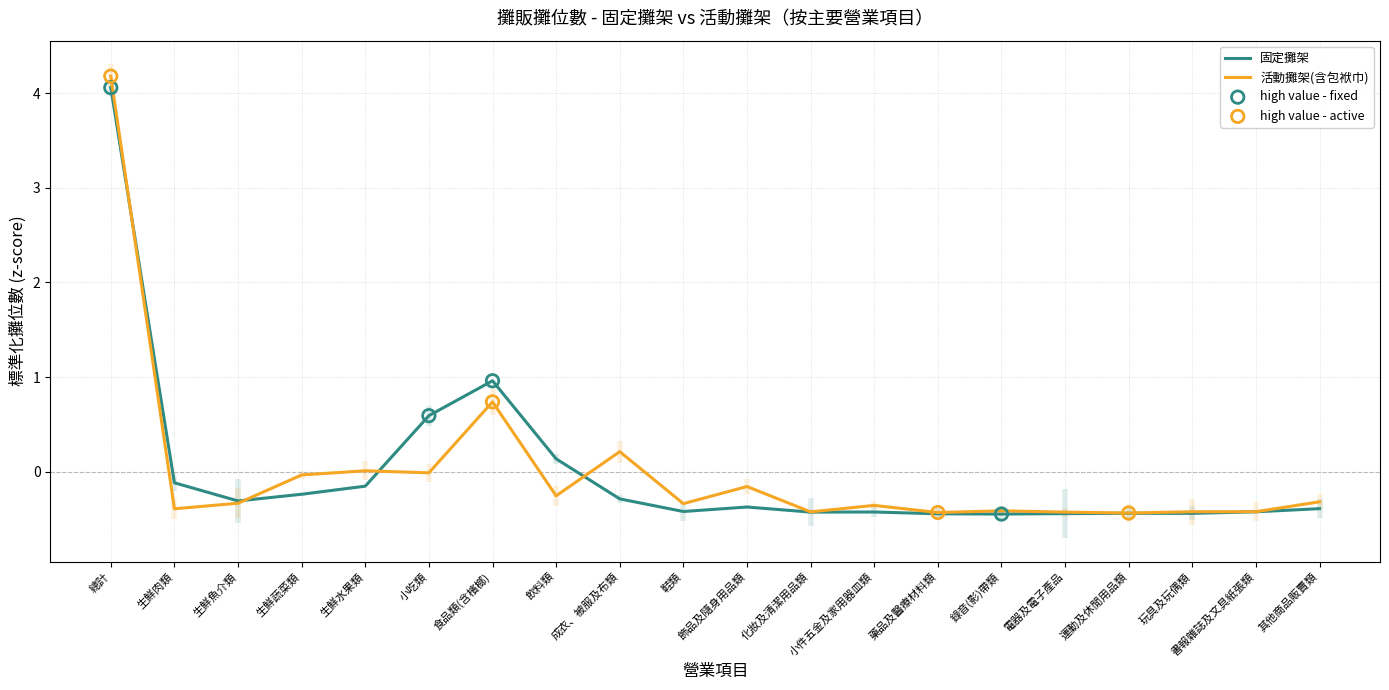

Which series has the largest Y range (max minus min)?

活動攤架(含包袱巾)